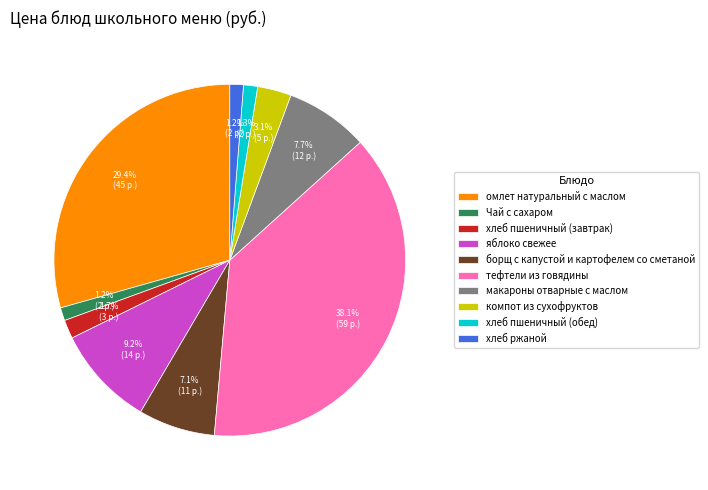

To the nearest percent, what is the difference between the largest and smallest slice percentages?

37%